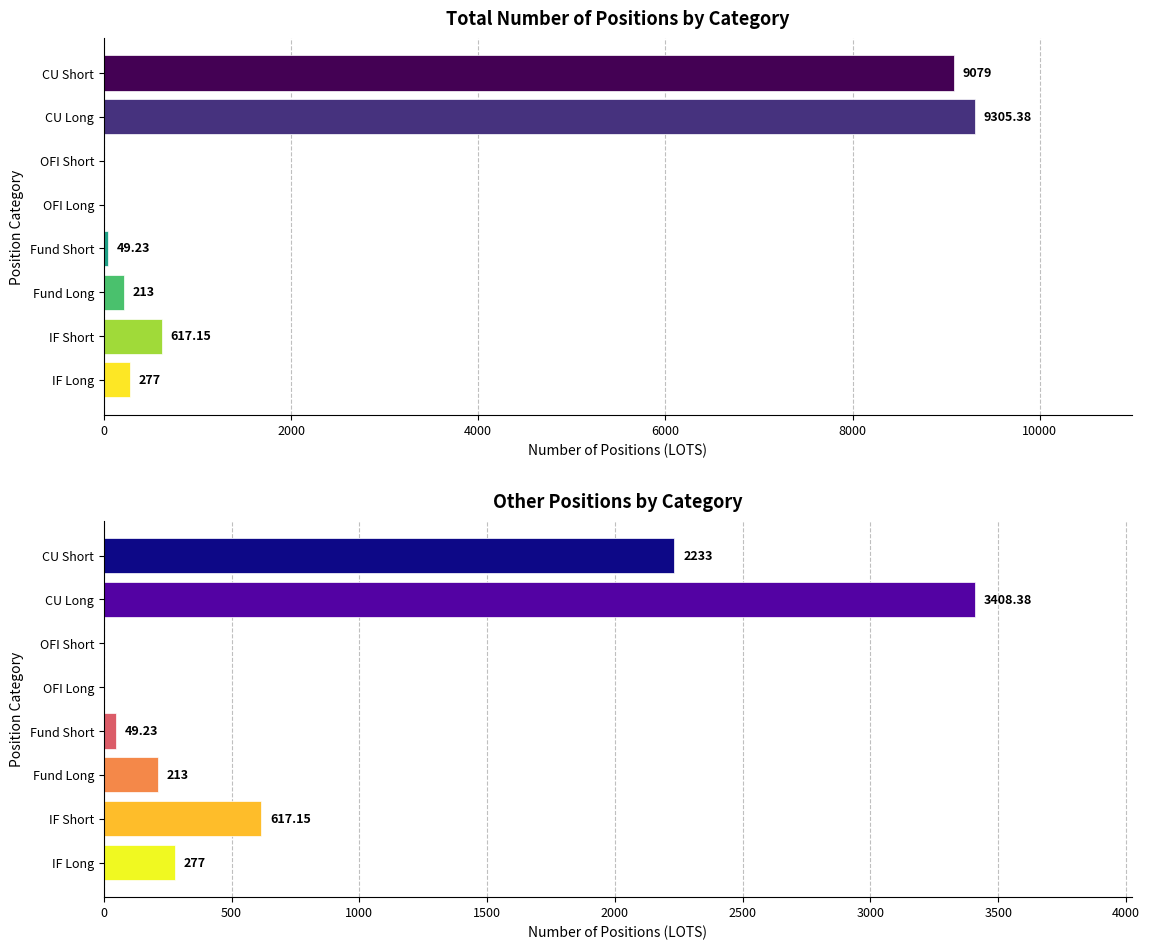

The value of Other at Fund Long is 82.8. True or false?

False